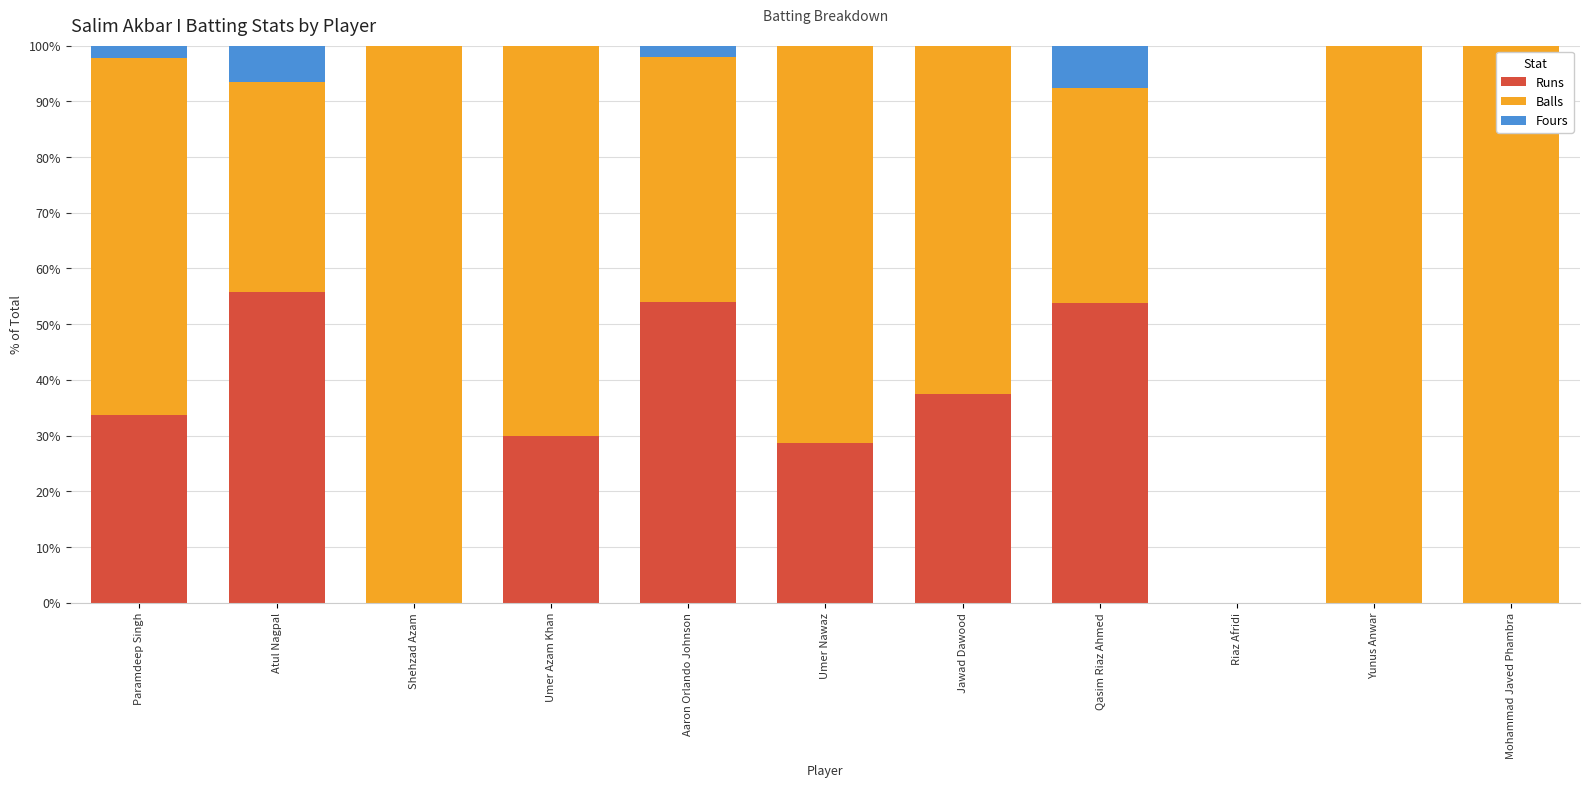

True or false: Runs has a value of 15.0 at Umer Nawaz.

False